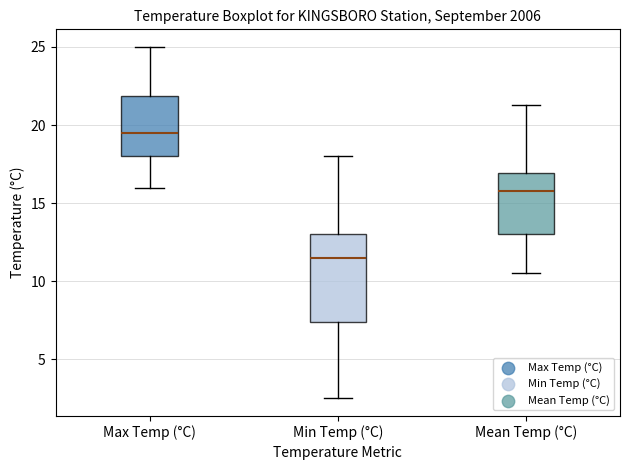

Which box is the tallest, from its lower edge to its upper edge?

Min Temp (°C)